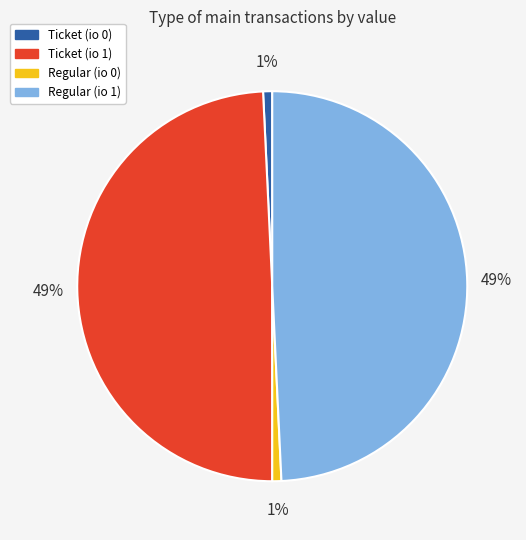

Count the number of slices in the pie.

4